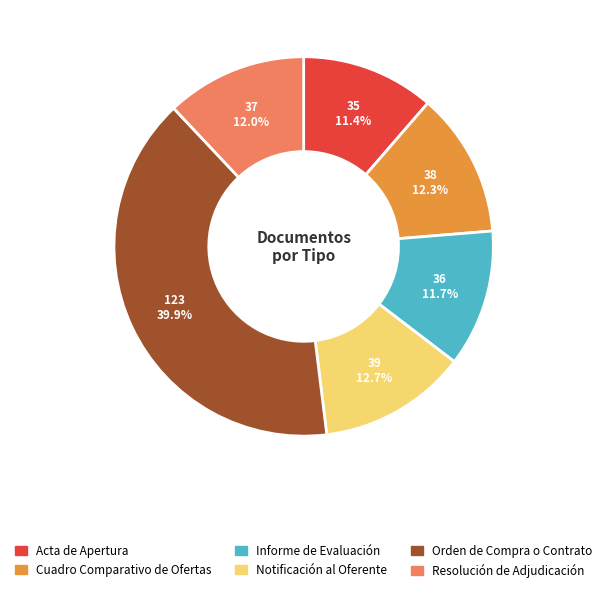

Does any single category account for the majority?

No